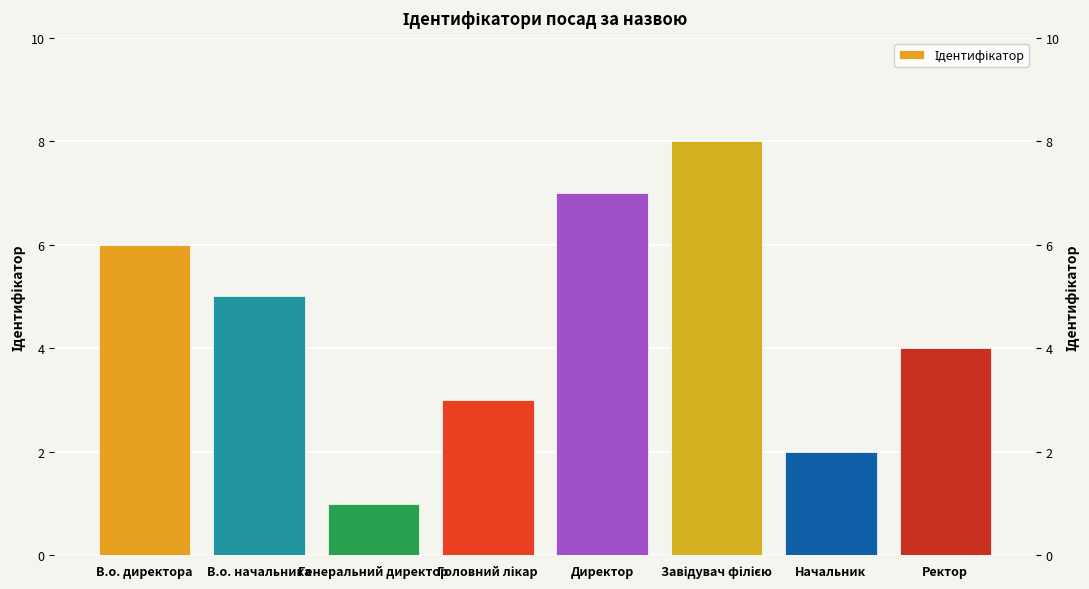

What is the label of the 5th bar from the left?

Директор